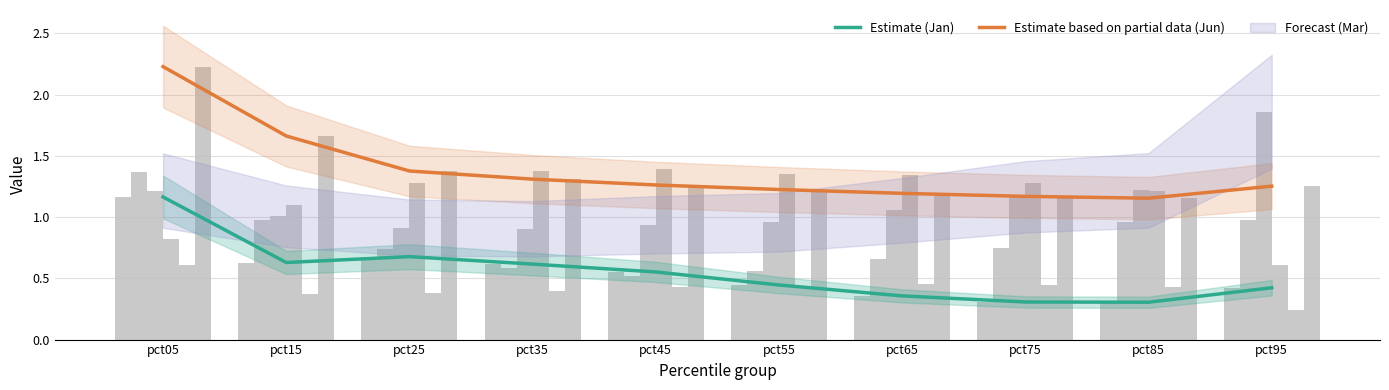

List the series in order of their peak value, lowest first.

May, Jan, Feb, Apr, Mar, Jun